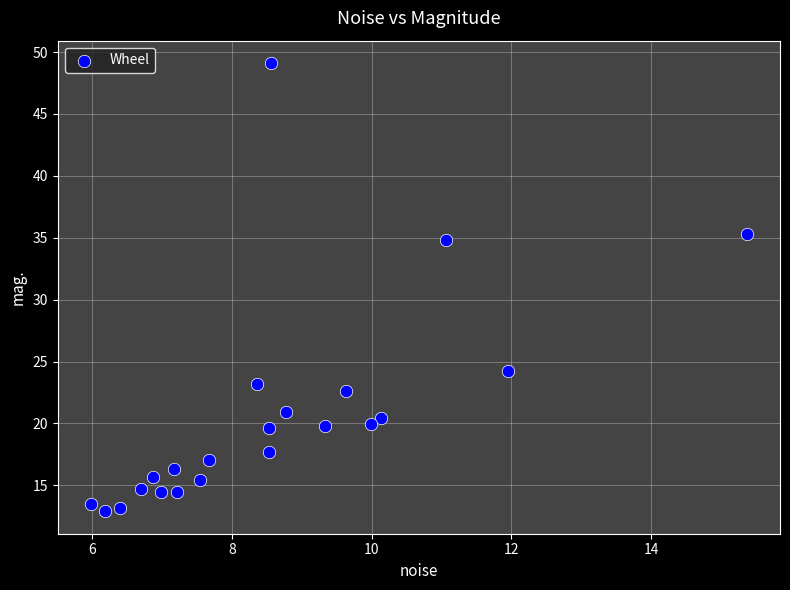

What Y value in the scatter plot is closest to 31?

34.8